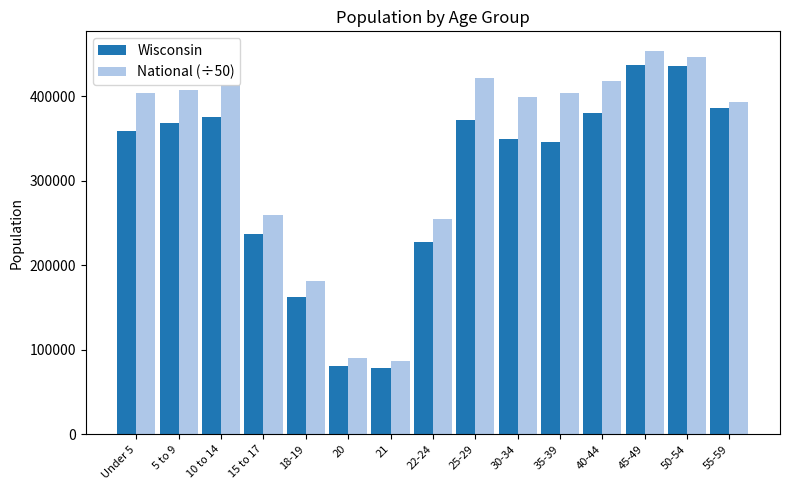

Is the value of National (÷50) at 15 to 17 greater than the value of Wisconsin at 18-19?

Yes